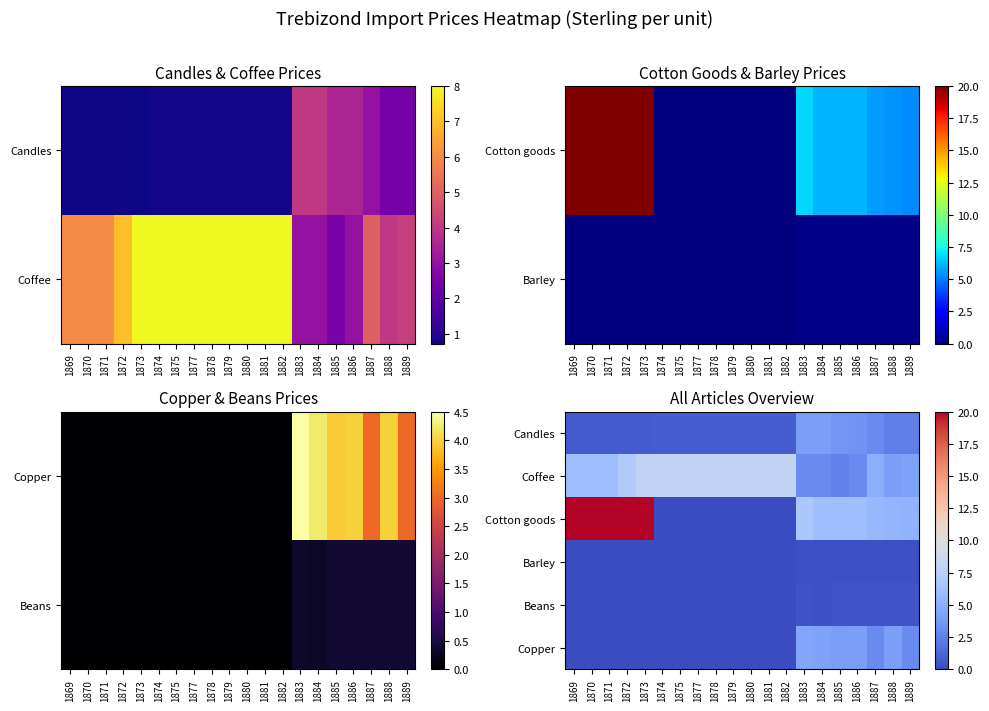

True or false: Cotton goods has a value of -11.7 at 1874.

False